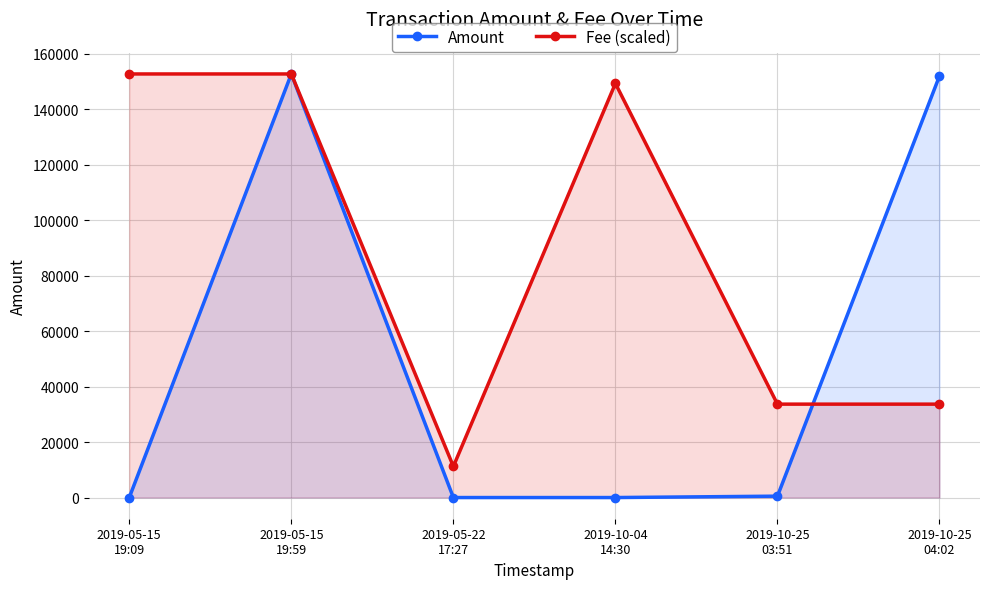

The value of Fee (scaled) at 2019-05-15
19:59 is 152729.0. True or false?

True